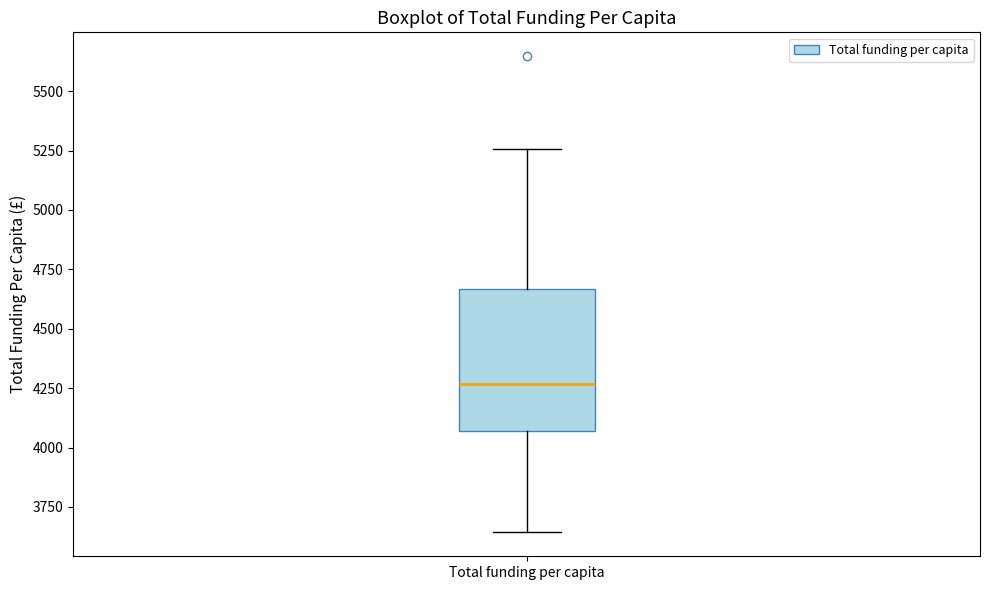

Transcribe this box plot: give where the median line is, the range the box spans, and where the two whiskers end, as read against the y-axis. The values are not printed on the chart, so give them approximately, as read against the axis.

median 4250, box 4050 to 4650, whiskers 3650 to 5250